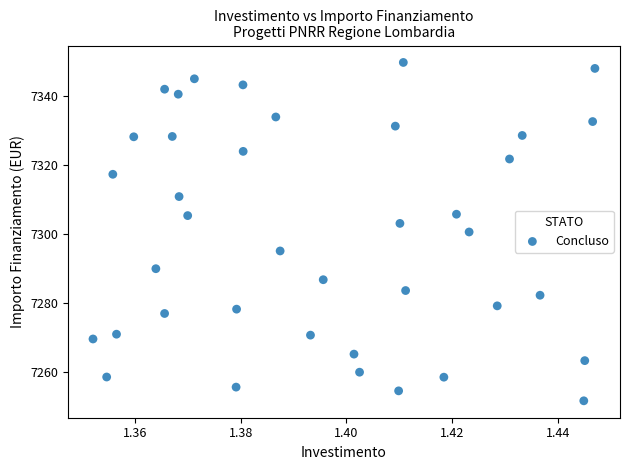

What is the range of Y values (max minus min)?

98.1